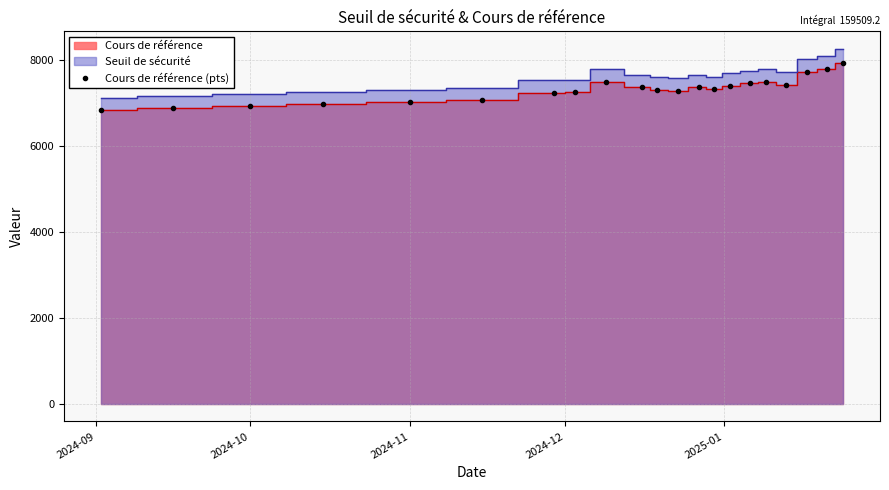

What is the smallest value displayed?

6830.0